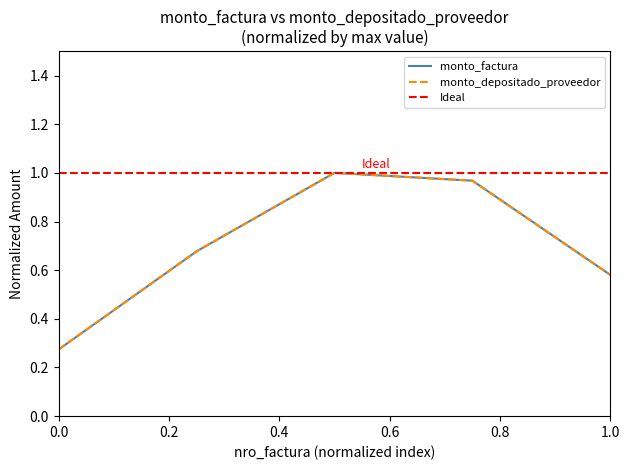

Is it true that monto_depositado_proveedor equals 1.0 at 001-001-0000247?

True